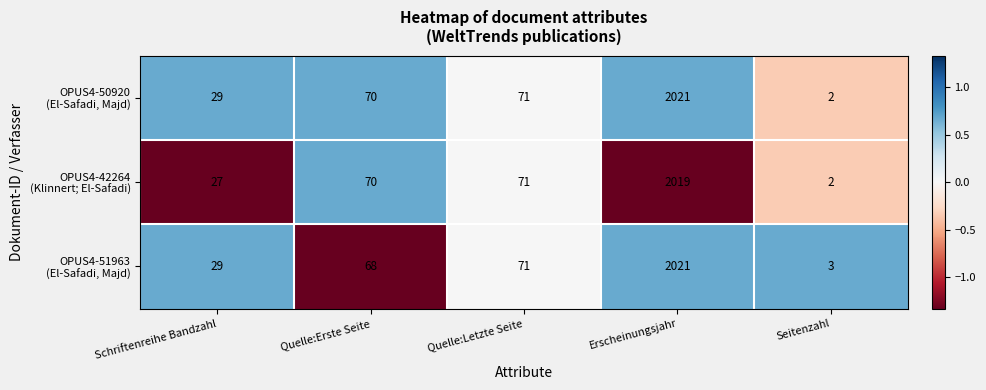

What is the maximum value shown in the chart?

2021